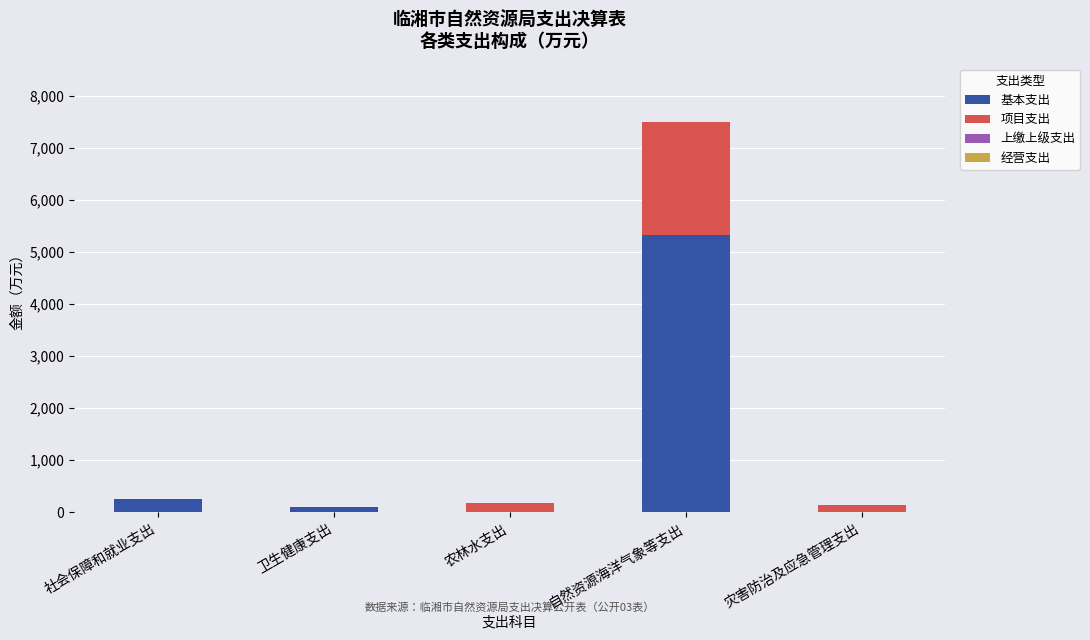

How many values in the 基本支出 series exceed 104?

3